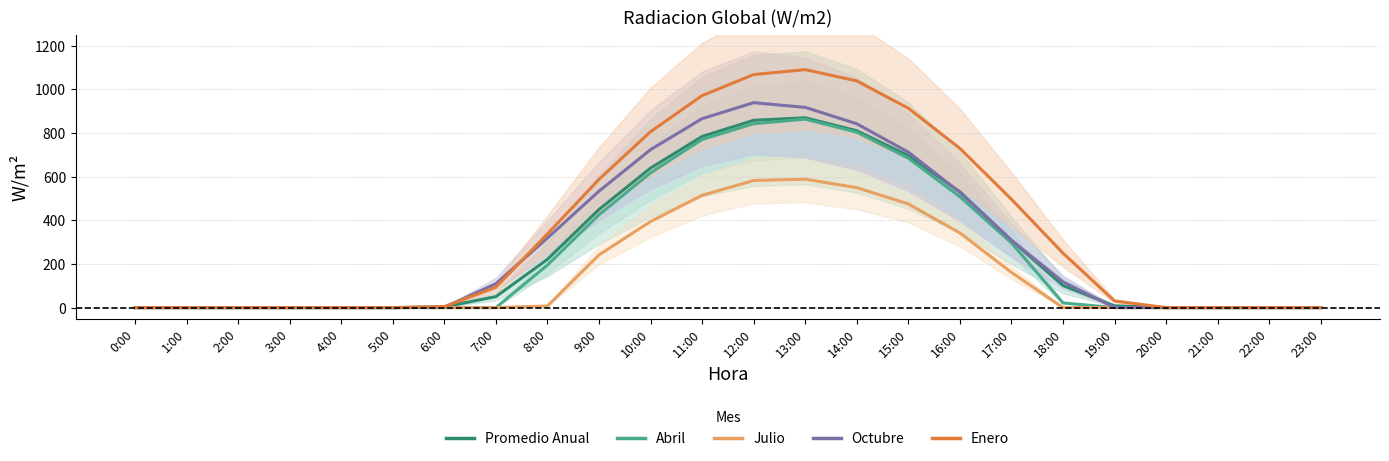

What is the label of the 7th point from the left?

6:00